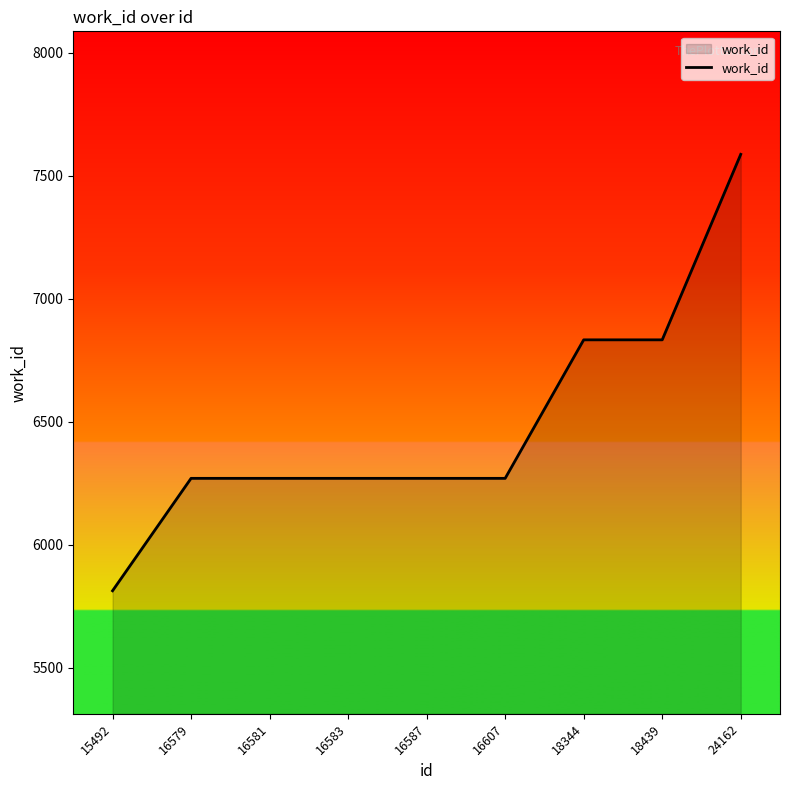

Which label corresponds to the smallest value in the chart?

15492